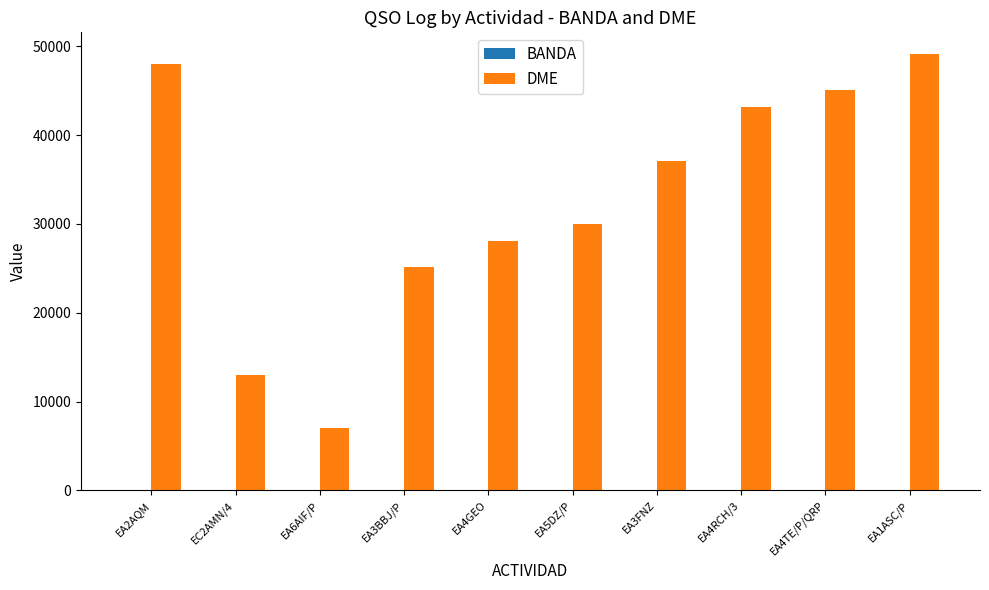

What is the average value of the DME series?

32569